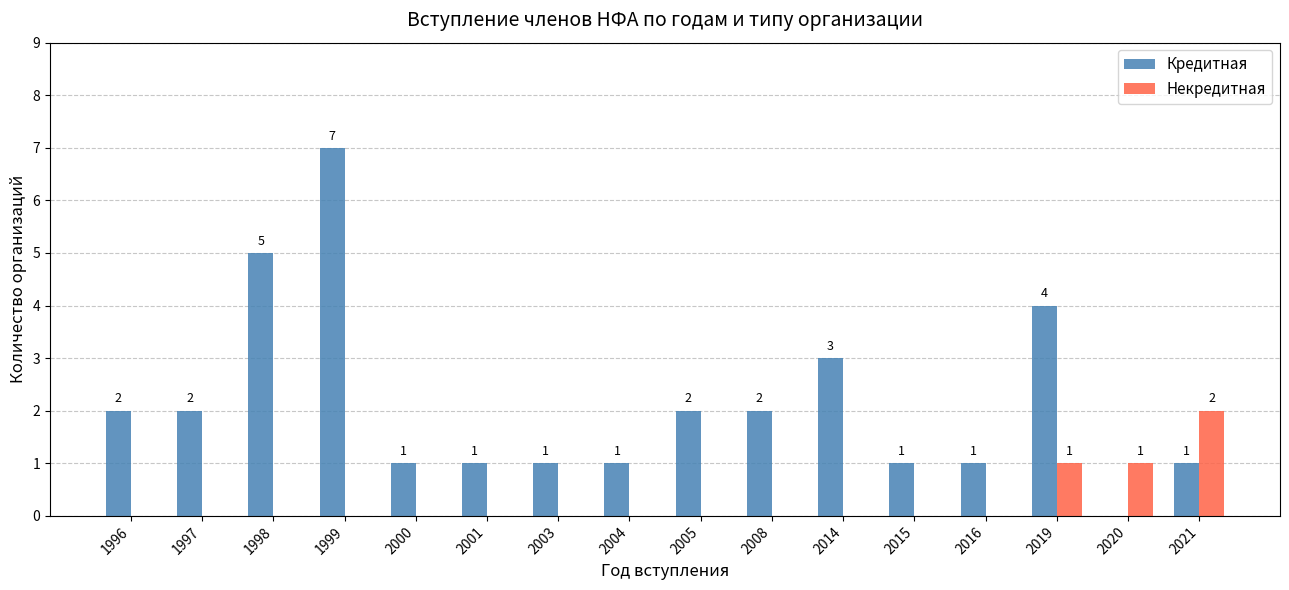

Which series has the largest range (max minus min)?

Кредитная